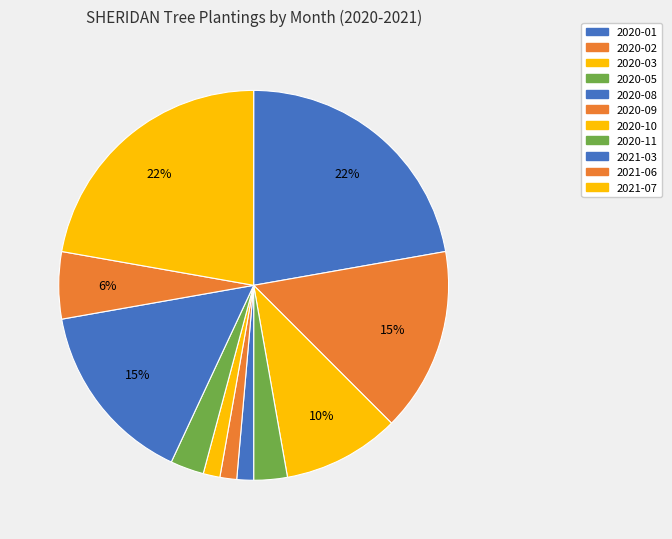

To the nearest percent, what is the difference between the 2021-06 and 2021-07 slice percentages?

17%